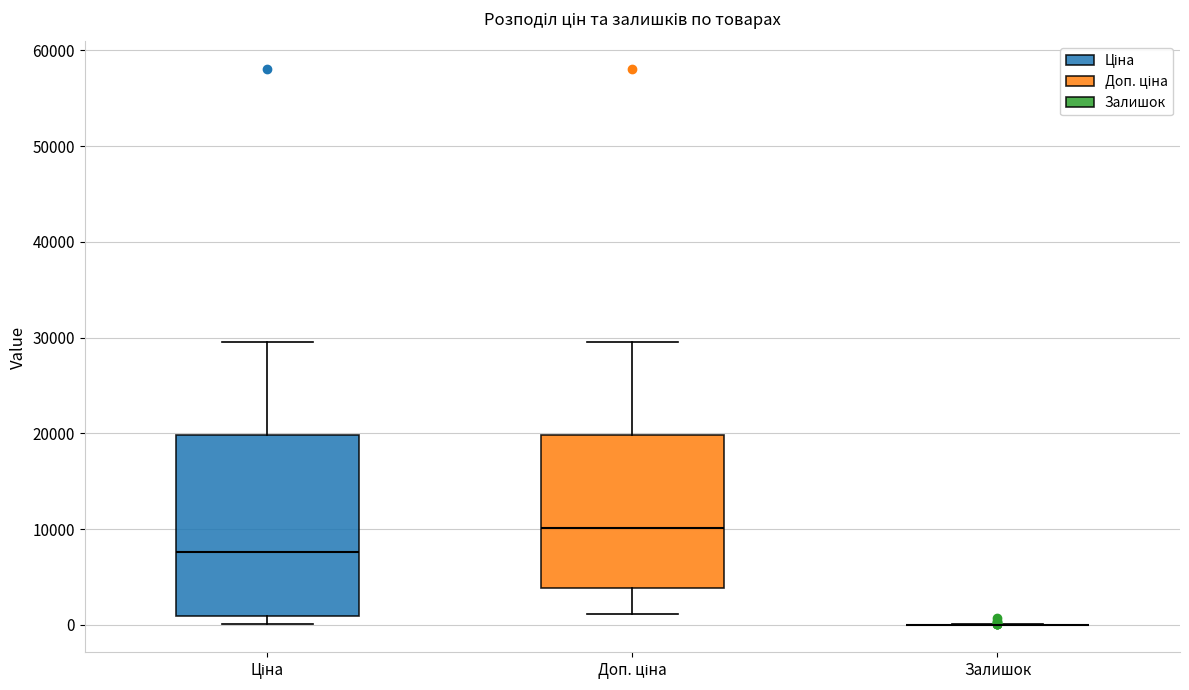

Reading left to right, transcribe this box plot: for each box, give where its median line is, the range the box spans, and where its two whiskers end, as read against the y-axis. The values are not printed on the chart, so give them approximately, as read against the axis.

Ціна: median 8000, box 1000 to 20000, whiskers 0 to 30000
Доп. ціна: median 10000, box 4000 to 20000, whiskers 1000 to 30000
Залишок: box collapsed to a line at 0, whiskers 0 to 0